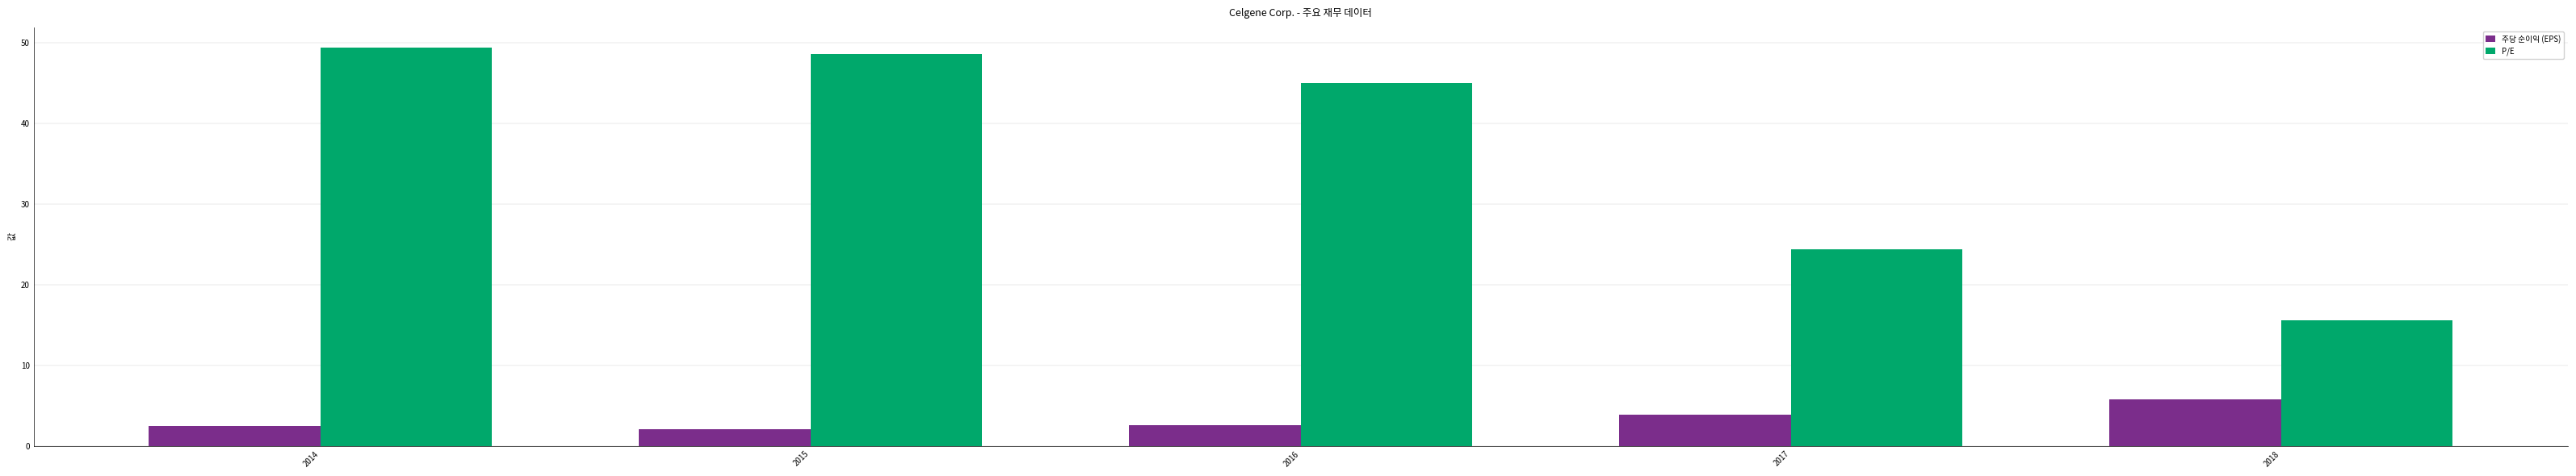

Read the P/E value at 2018.

15.6